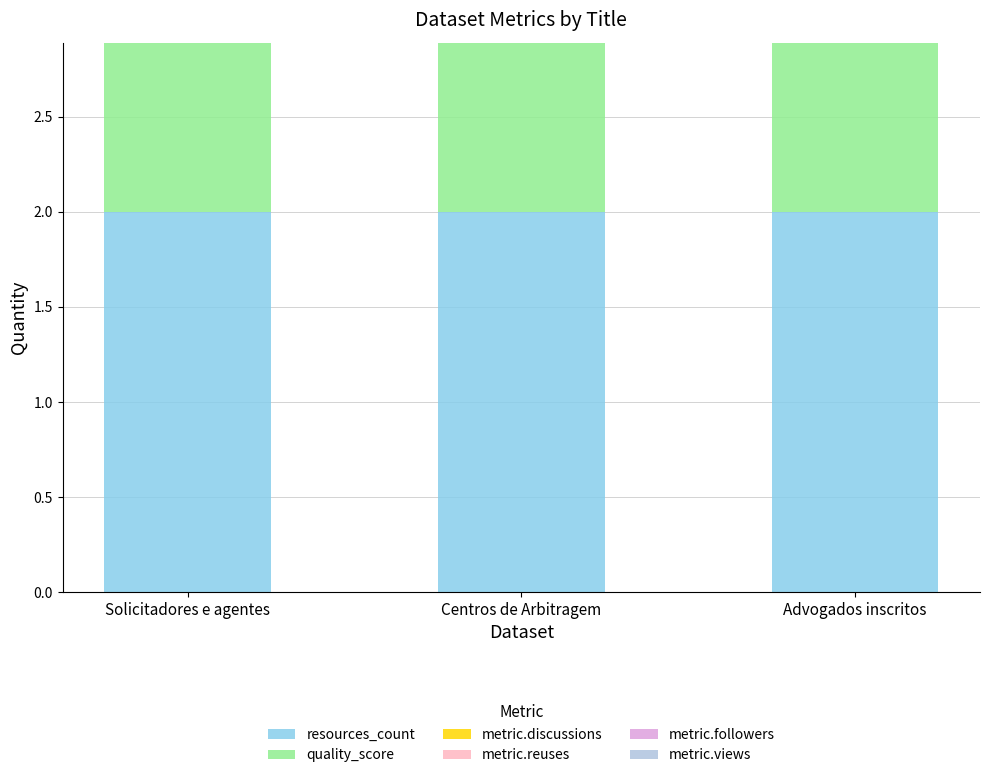

Is it true that resources_count equals 3.1 at Centros de Arbitragem?

False